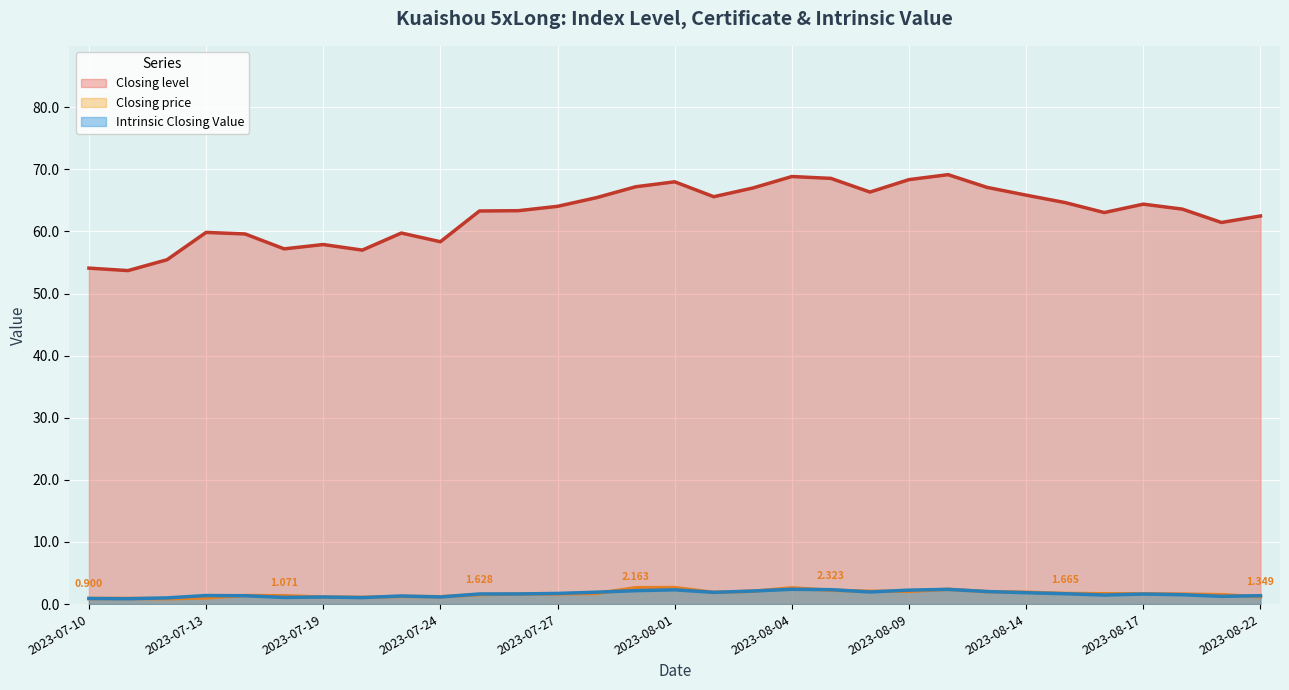

At which category does Intrinsic Closing Value reach its first local valley?

2023-07-11